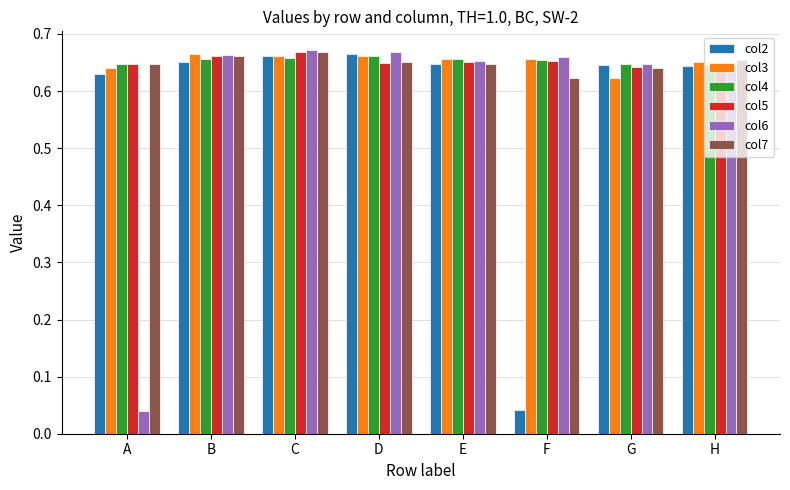

What is the sum of the col7 values at A and E?

1.3